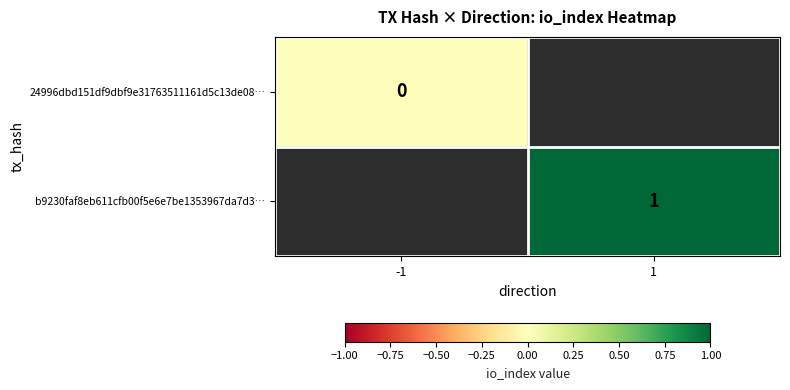

The value of b9230faf8eb611cfb00f5e6e7be1353967da7d3… at 1 is 1. True or false?

True